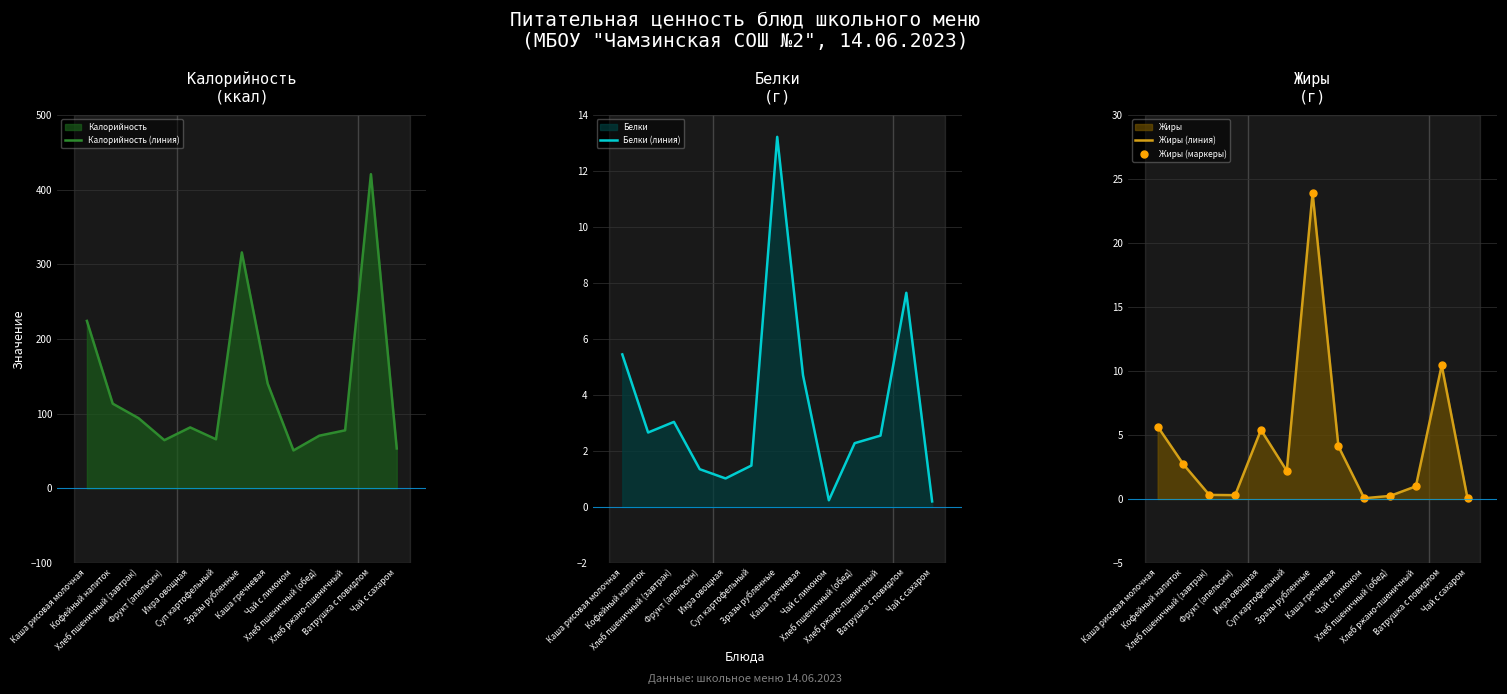

What is the sum of the Белки (линия) values at Зразы рубленные and Ватрушка с повидлом?

20.9